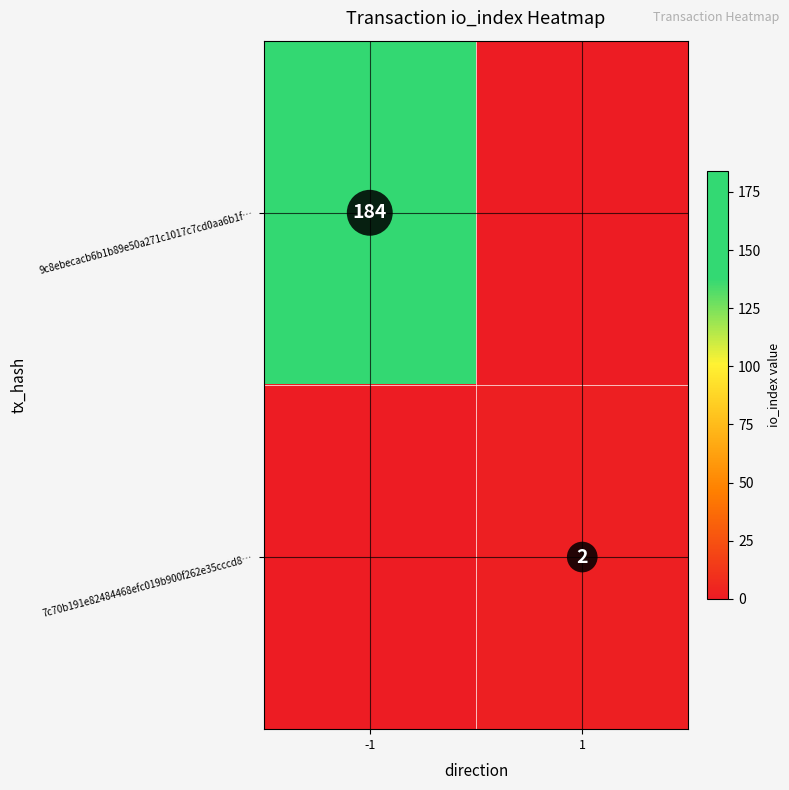

True or false: 9c8ebecacb6b1b89e50a271c1017c7cd0aa6b1f… has a value of 184 at -1.

True